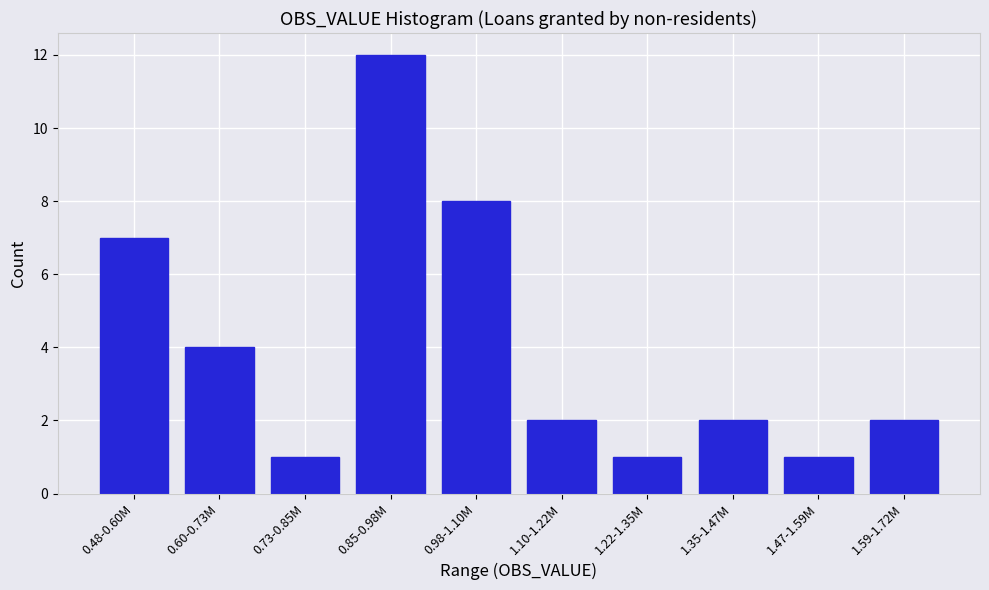

Reading right to left, extract all data points from this chart.

1.59-1.72M=2	1.47-1.59M=1	1.35-1.47M=2	1.22-1.35M=1	1.10-1.22M=2	0.98-1.10M=8	0.85-0.98M=12	0.73-0.85M=1	0.60-0.73M=4	0.48-0.60M=7